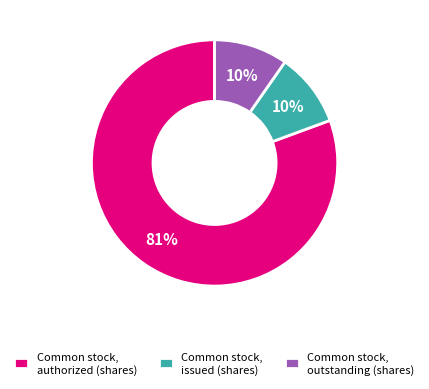

Is it true that Common stock, issued (shares) is 19% of the pie?

False